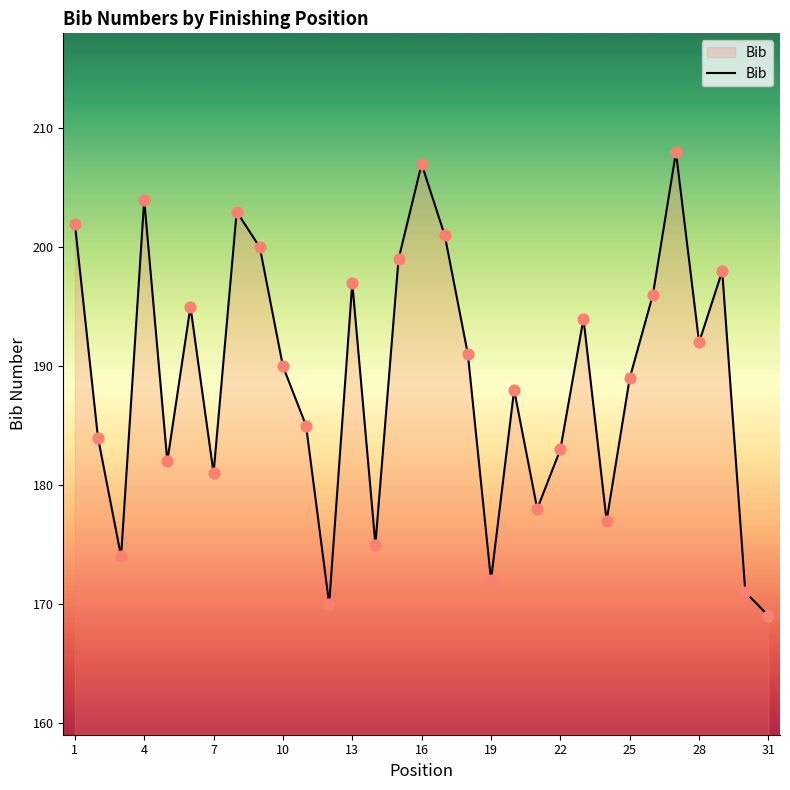

What is the difference between the maximum and minimum values?

39